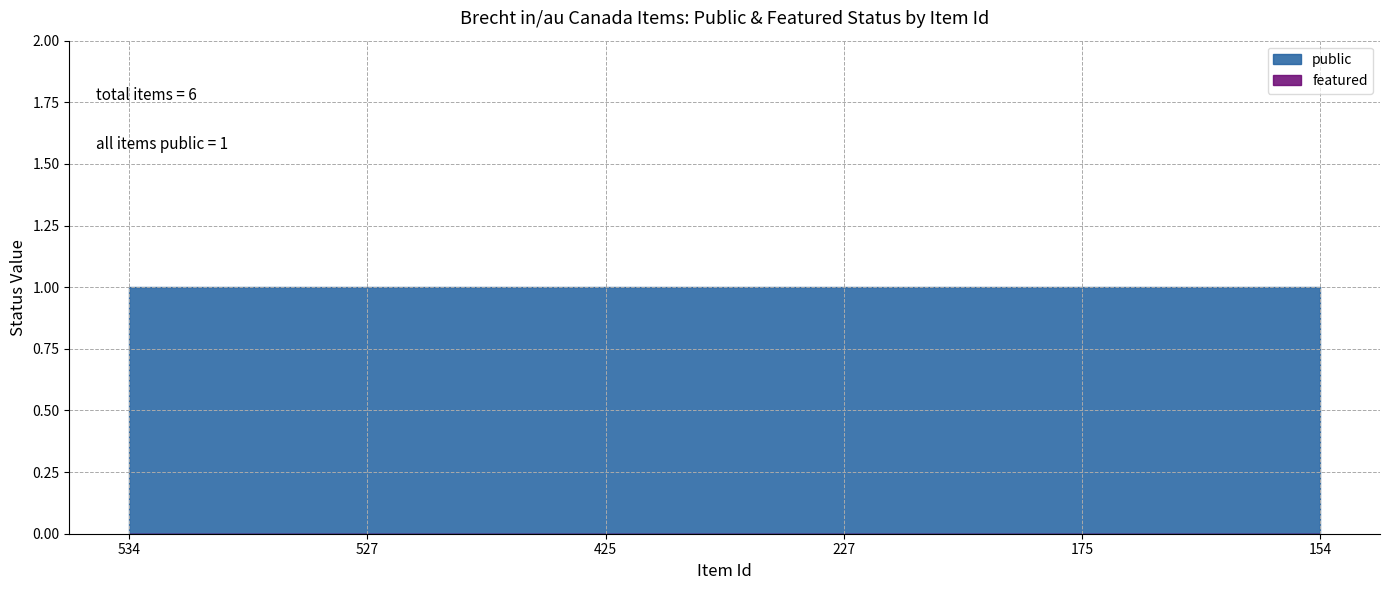

What is the spread (max minus min) of values at 425?

1